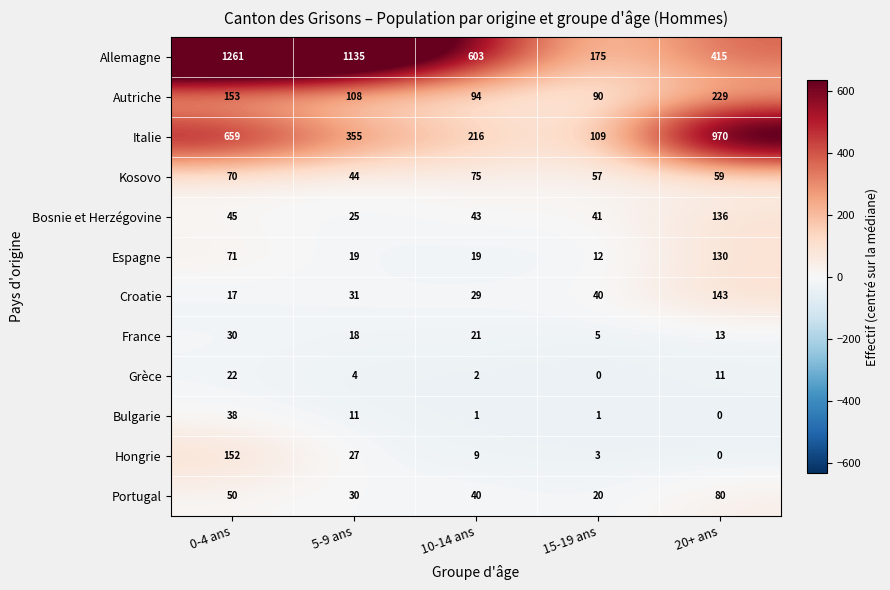

At which category is the sum across all series the highest?

0-4 ans